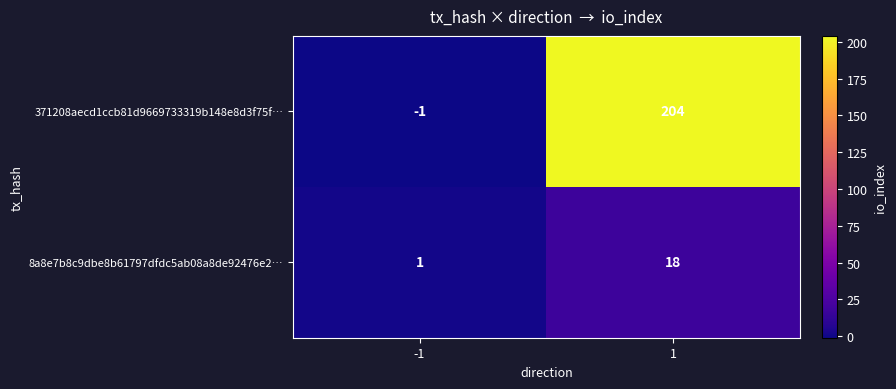

What is the maximum value shown in the chart?

204